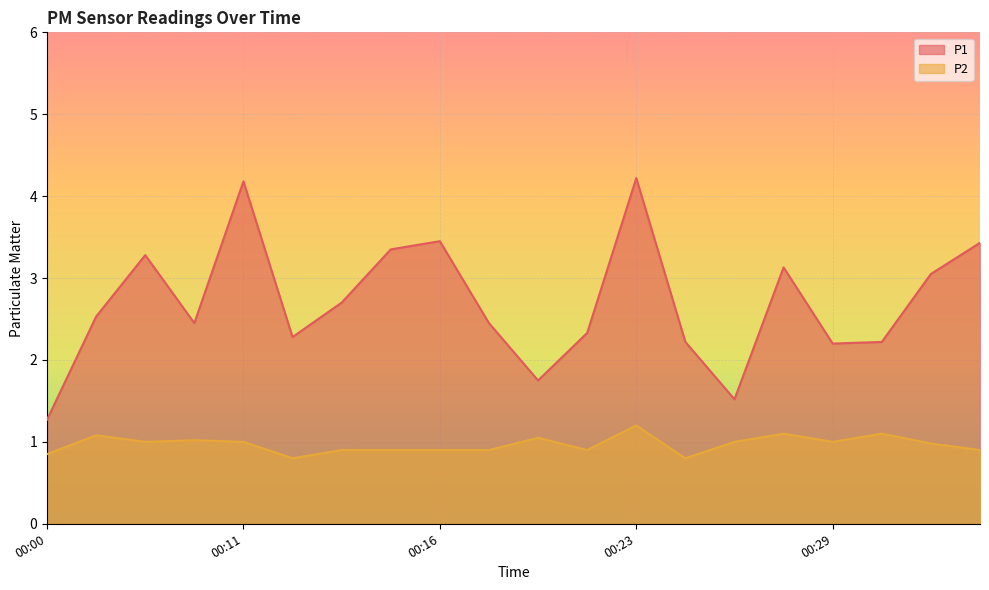

At how many categories does at least one series exceed 4?

2